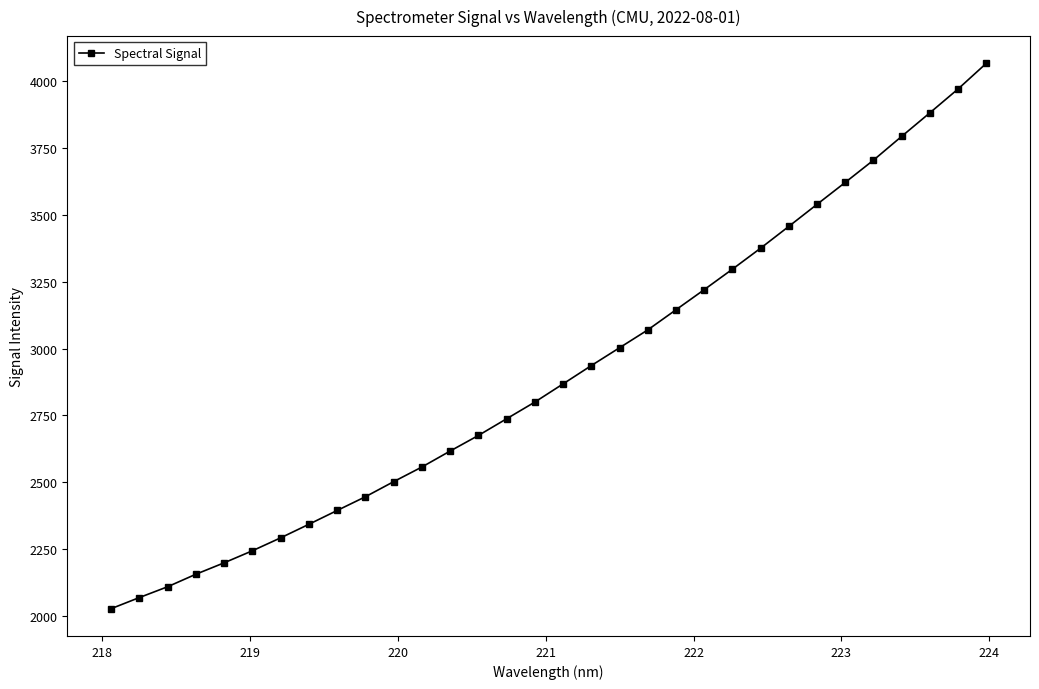

True or false: the data has more than 2 interior local peaks.

False